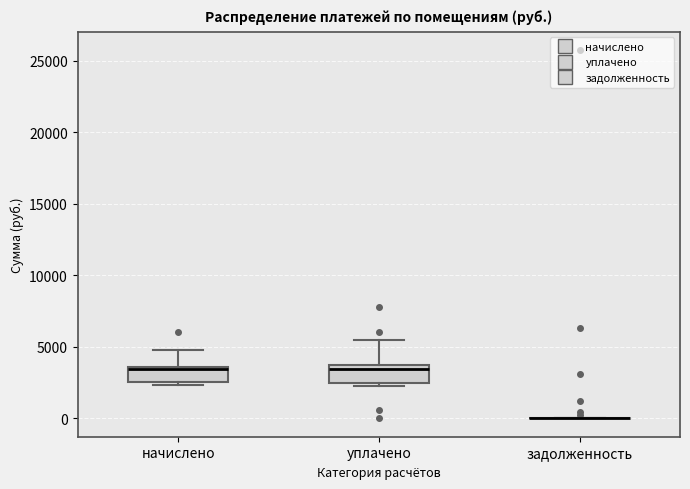

Reading left to right, transcribe this box plot: for each box, give where its median line is, the range the box spans, and where its two whiskers end, as read against the y-axis. The values are not printed on the chart, so give them approximately, as read against the axis.

начислено: median 3500 (just below the box's upper edge), box 2500 to 3500, whiskers 2500 (just below the box's lower edge) to 5000
уплачено: median 3500 (just below the box's upper edge), box 2500 to 3500, whiskers 2500 (just below the box's lower edge) to 5500
задолженность: box collapsed to a line at 0, whiskers 0 to 0